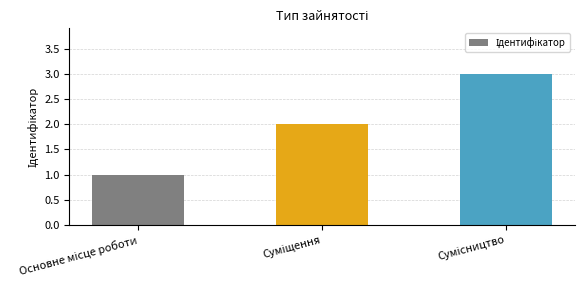

What is the maximum value shown in the chart?

3